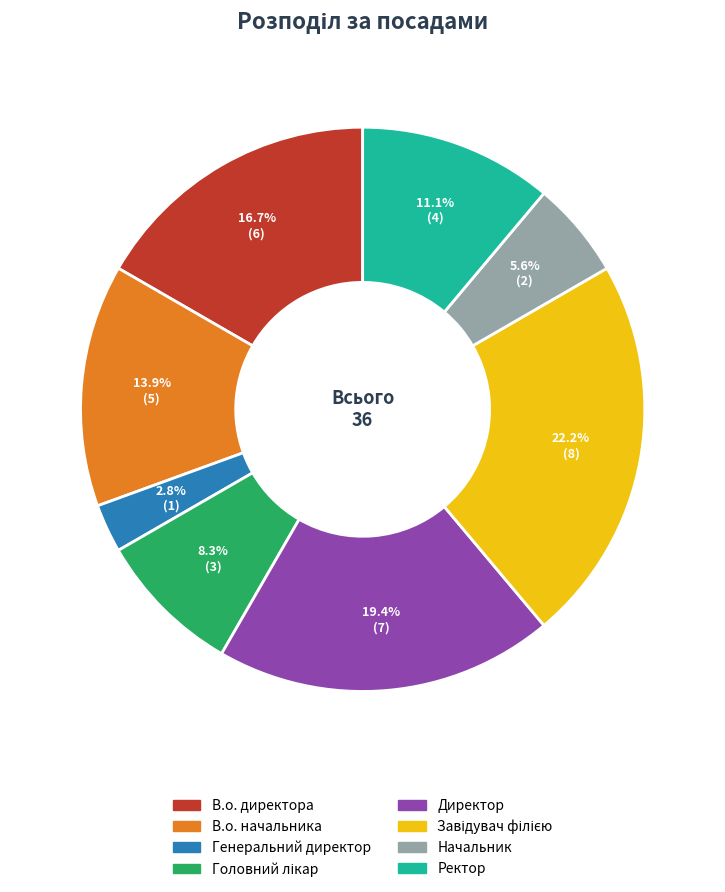

What portion of the pie excludes Генеральний директор?

97.2%